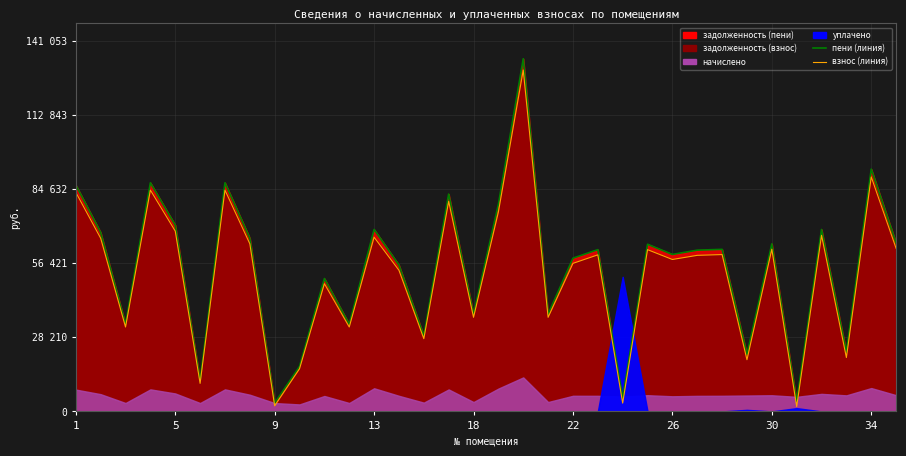

Between 2 and 25, which series saw the biggest shift?

задолженность (пени)